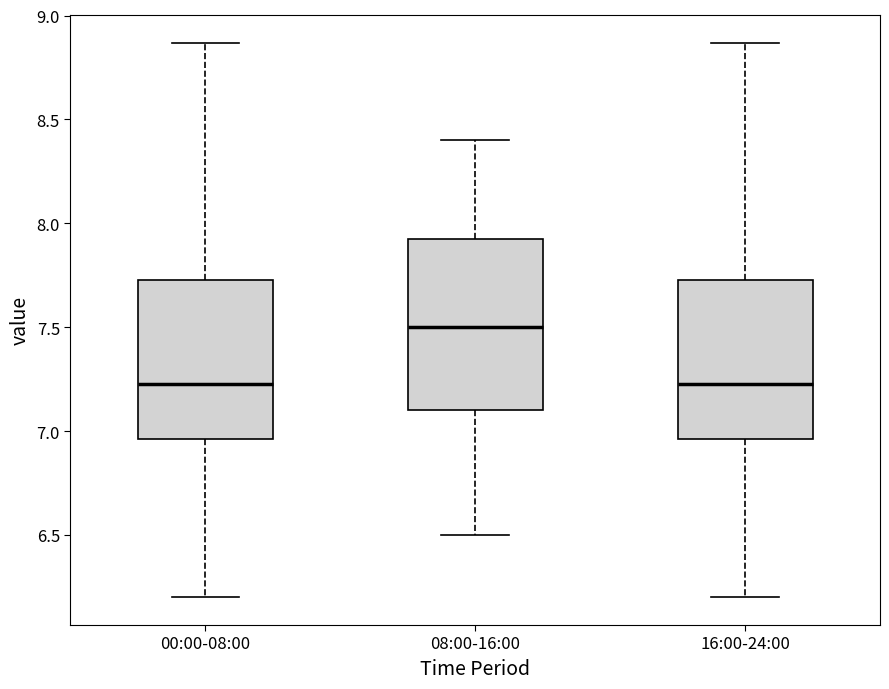

Comparing the boxes themselves (not the whiskers), which one is the tallest?

08:00-16:00